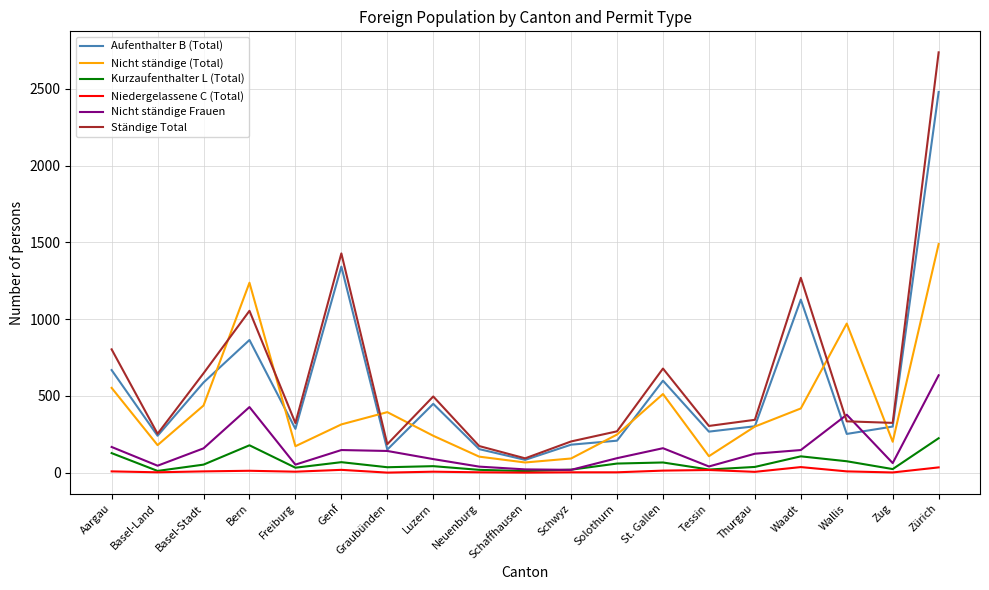

Where is the first local maximum for Aufenthalter B (Total)?

Bern